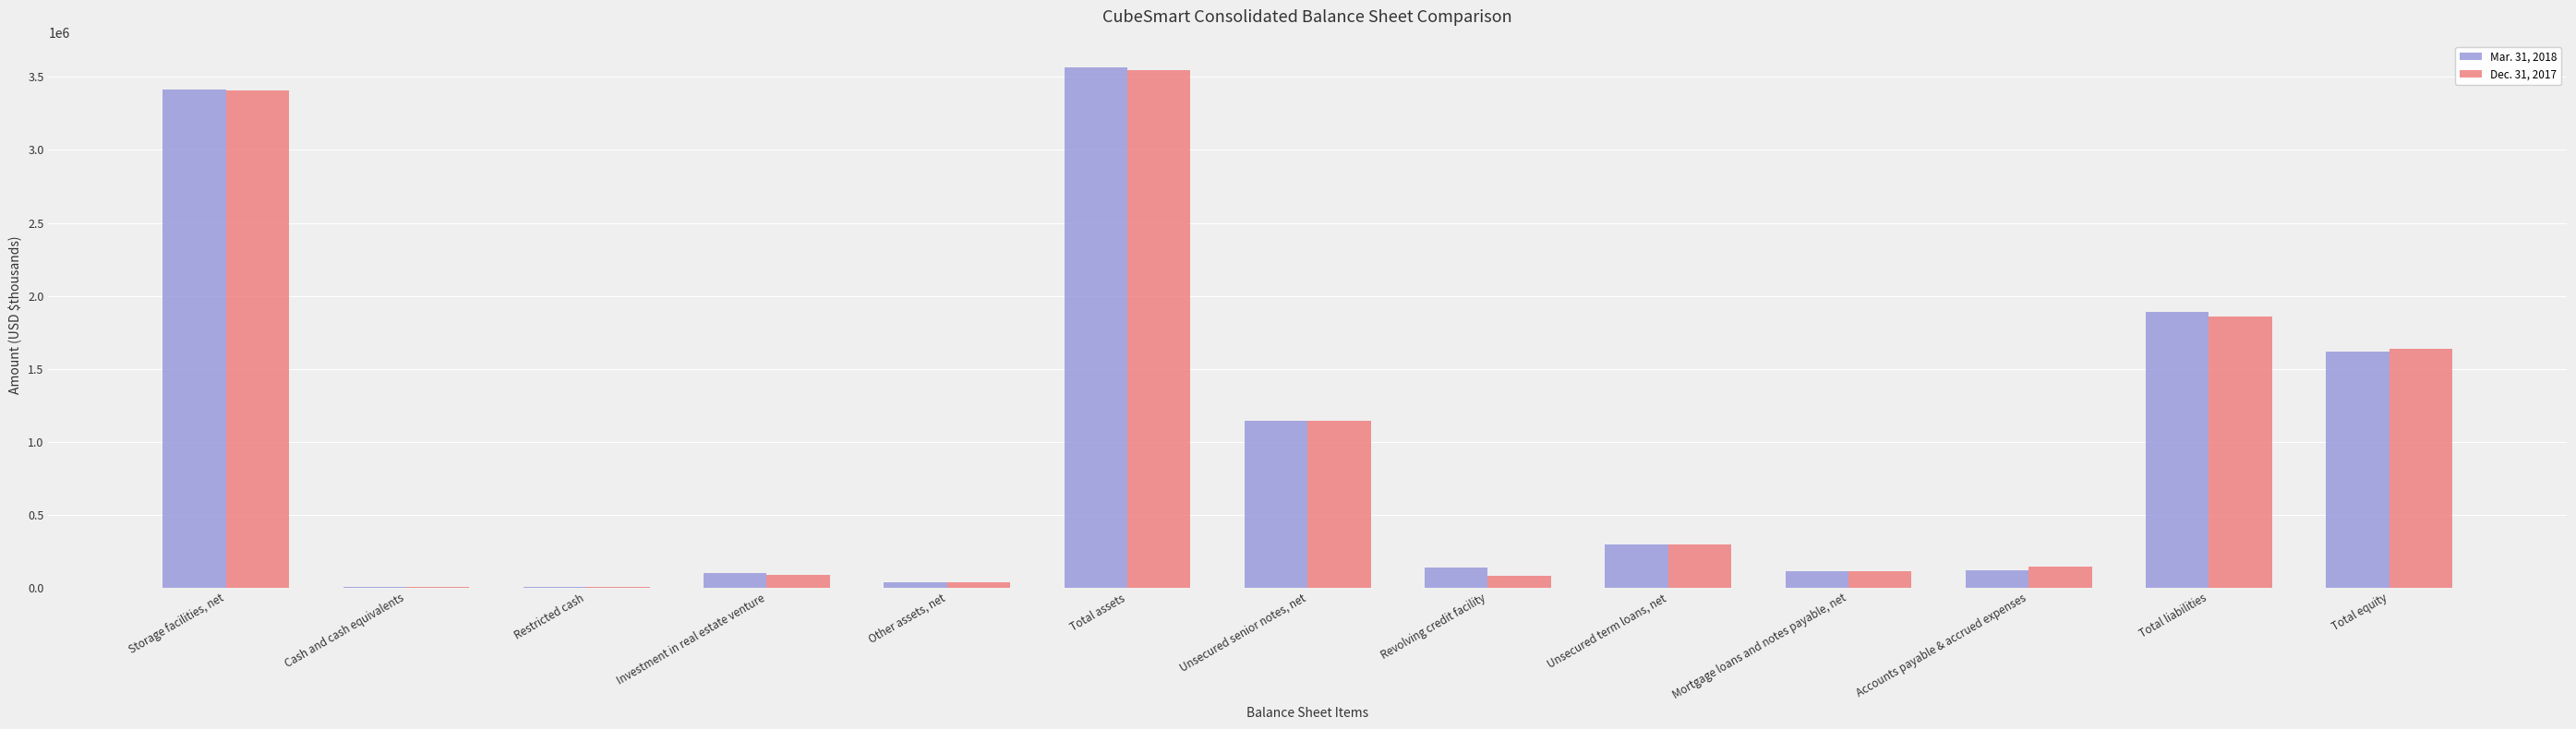

Is it true that Dec. 31, 2017 equals 412226 at Unsecured senior notes, net?

False